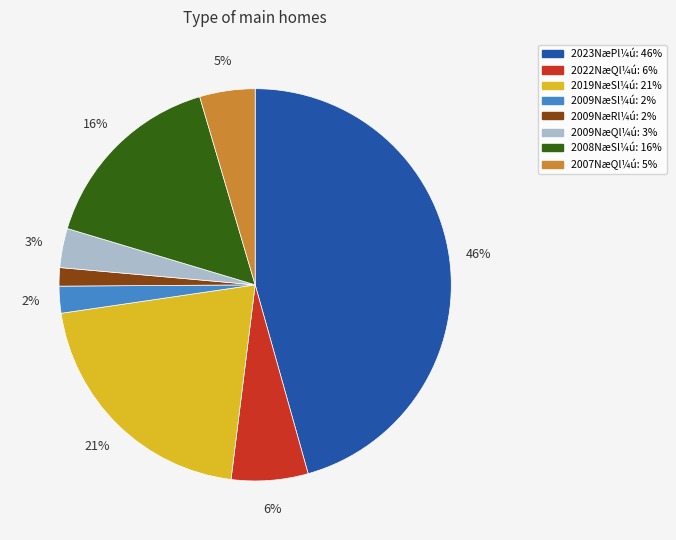

Does any single category account for the majority?

No